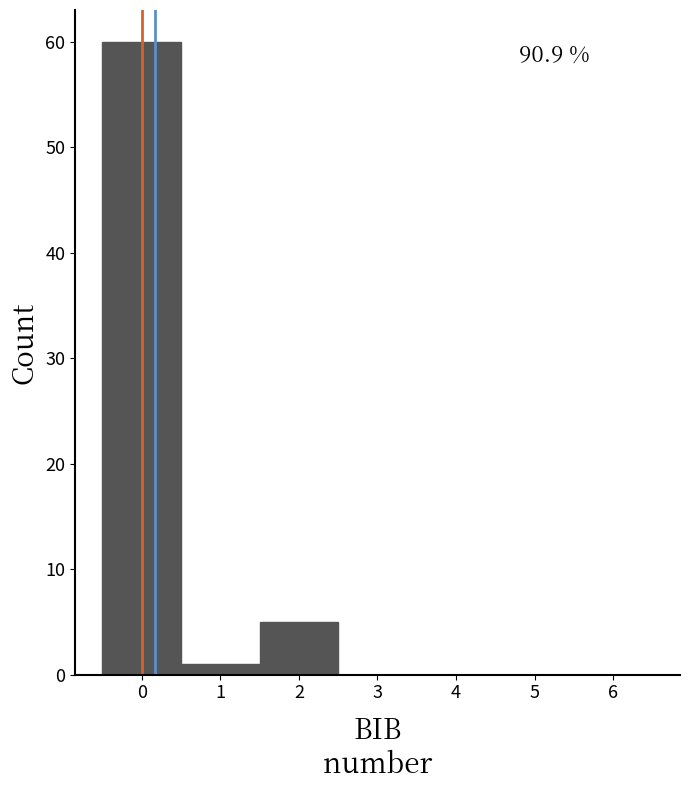

Which range on the x-axis has the tallest bar?

-0.5 to 0.5